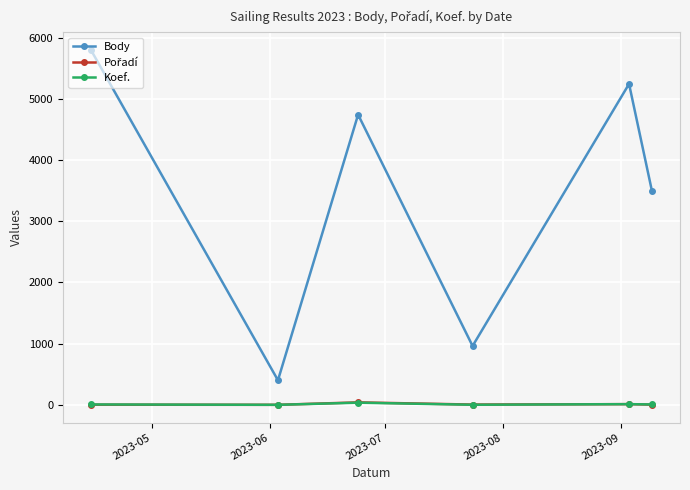

True or false: Body and Koef. intersect in this chart.

False